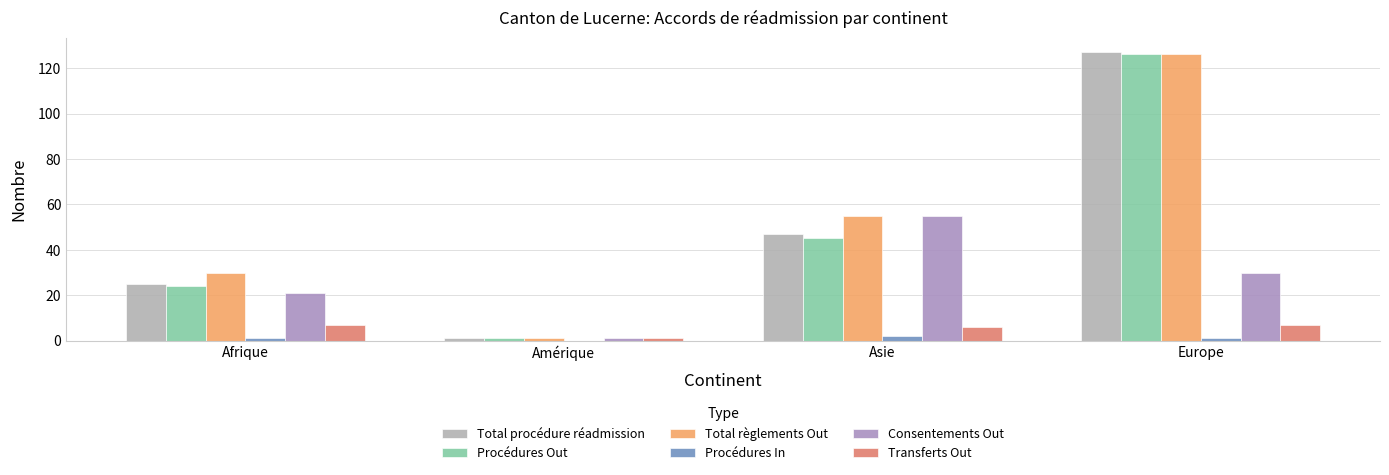

The value of Total procédure réadmission at Amérique is 1. True or false?

True